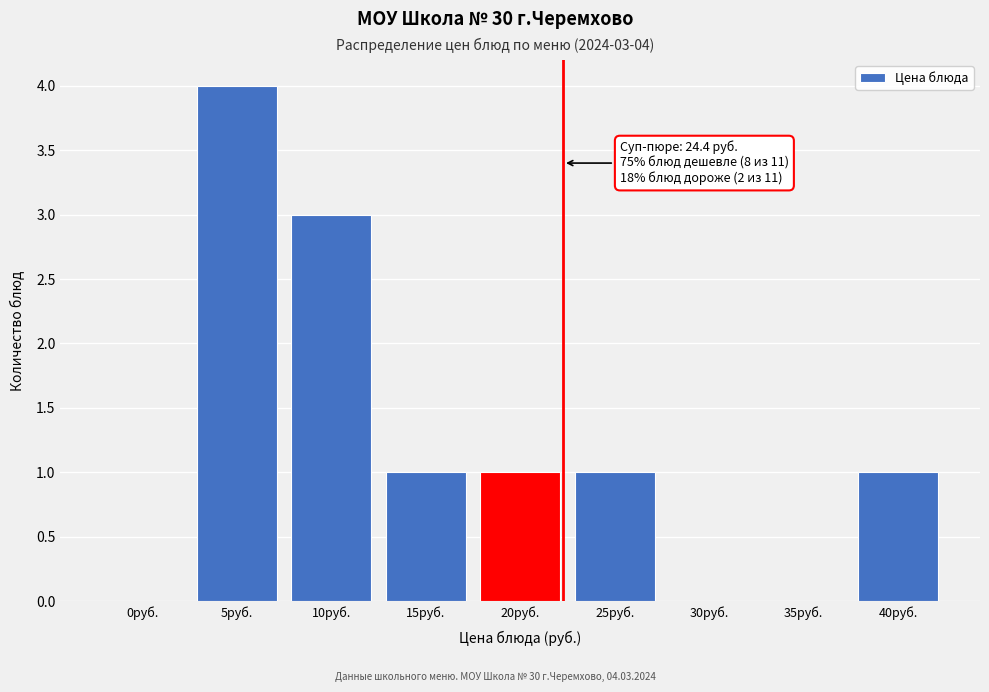

Reading left to right, what are all the values shown in this chart?

0руб.=0	5руб.=4	10руб.=3	15руб.=1	20руб.=1	25руб.=1	30руб.=0	35руб.=0	40руб.=1